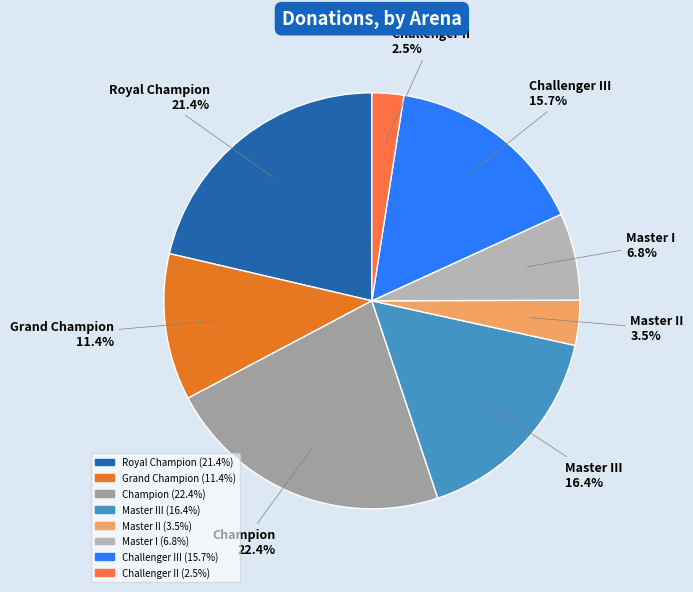

Count the number of slices in the pie.

8